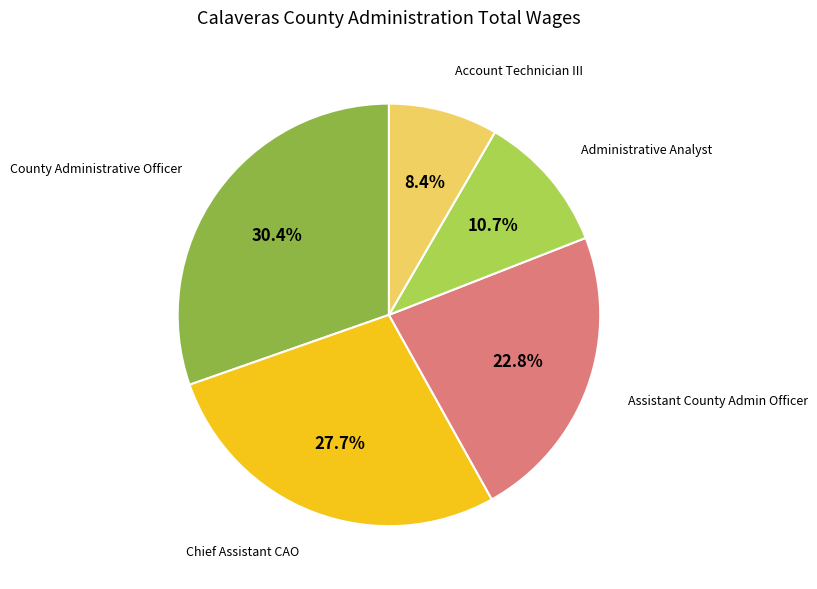

Does any single category account for the majority?

No